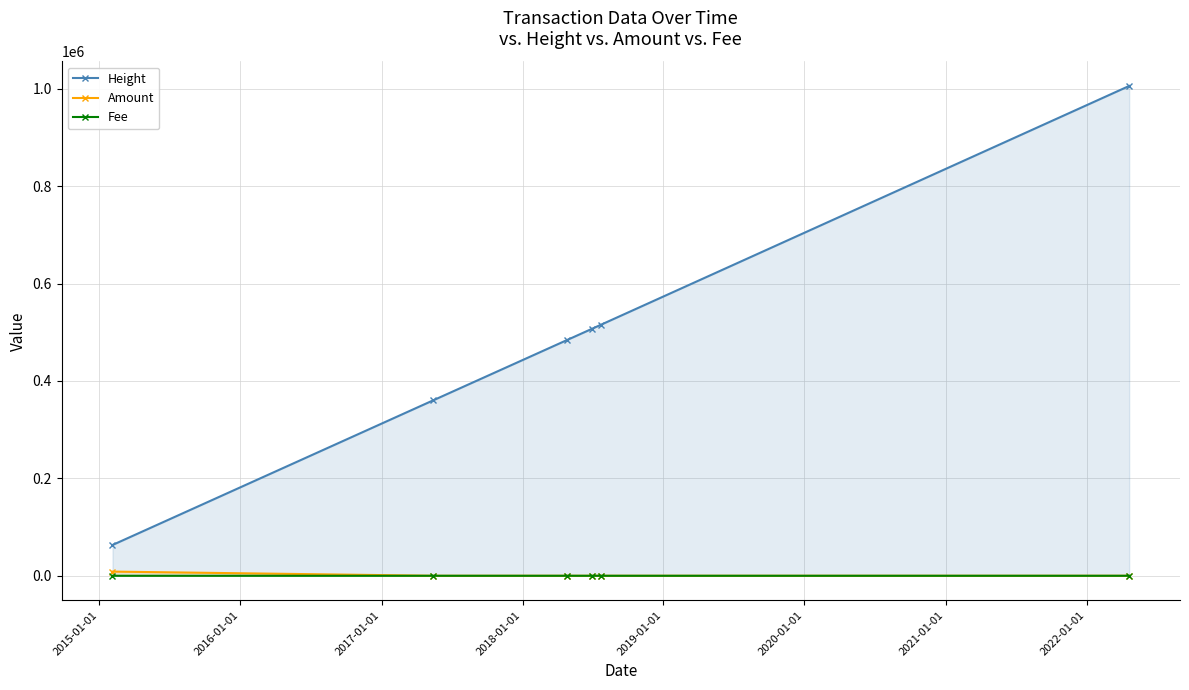

What are all the series names shown in the legend?

Height, Amount, Fee